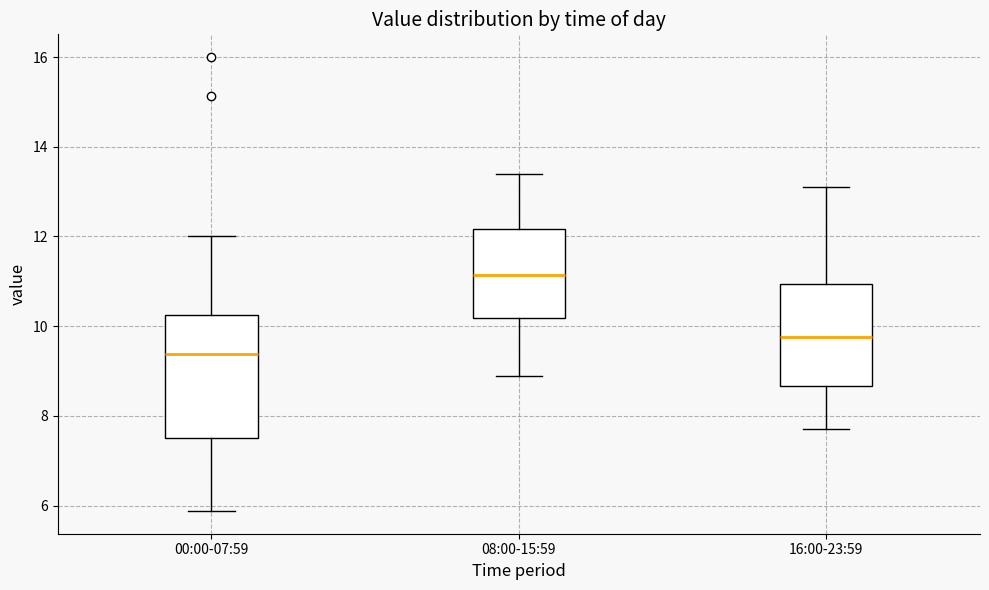

Reading left to right, transcribe this box plot: for each box, give where its median line is, the range the box spans, and where its two whiskers end, as read against the y-axis. The values are not printed on the chart, so give them approximately, as read against the axis.

00:00-07:59: median 9.4, box 7.6 to 10.2, whiskers 5.8 to 12.0
08:00-15:59: median 11.2, box 10.2 to 12.2, whiskers 9.0 to 13.4
16:00-23:59: median 9.8, box 8.6 to 11.0, whiskers 7.8 to 13.2